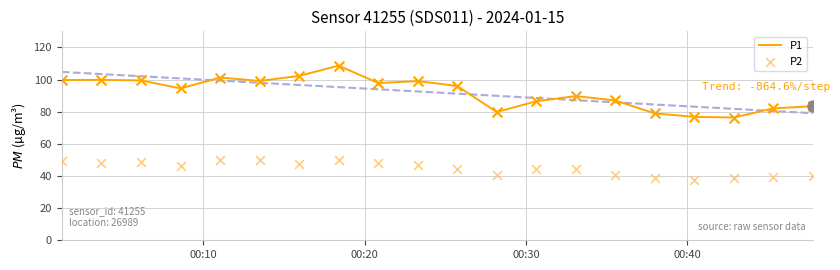

Which series has the largest total across all categories?

P1